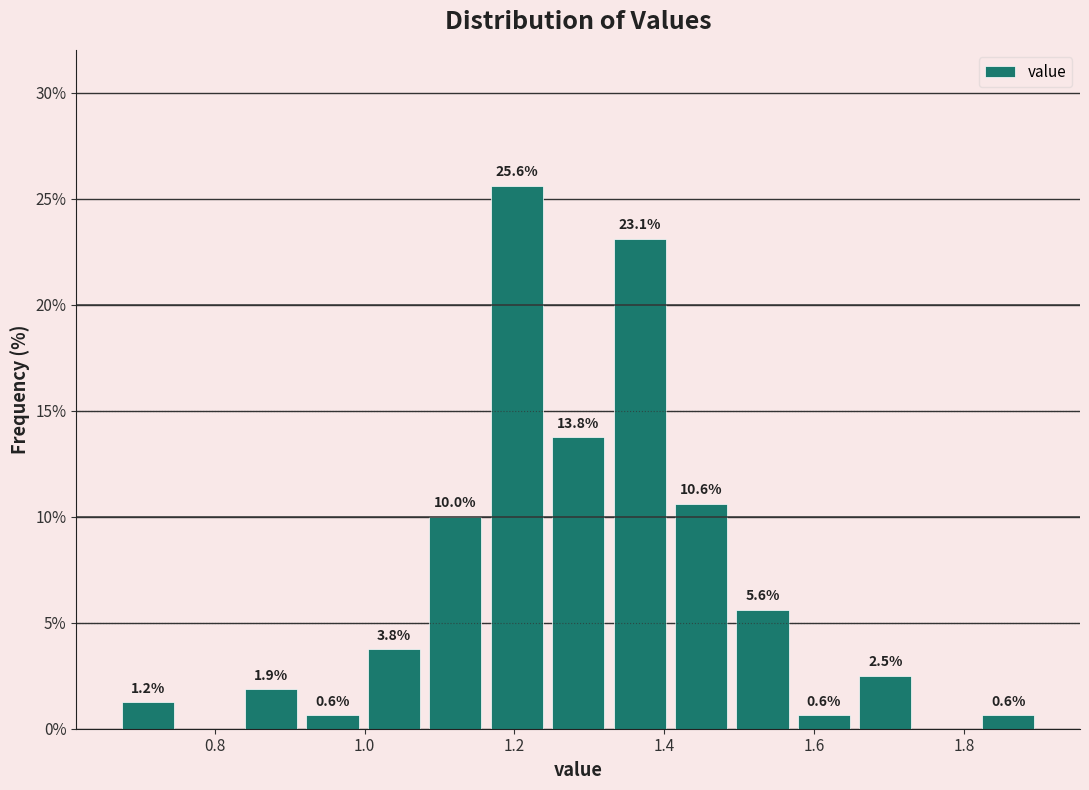

Which range on the x-axis has the tallest bar?

1.162 to 1.244